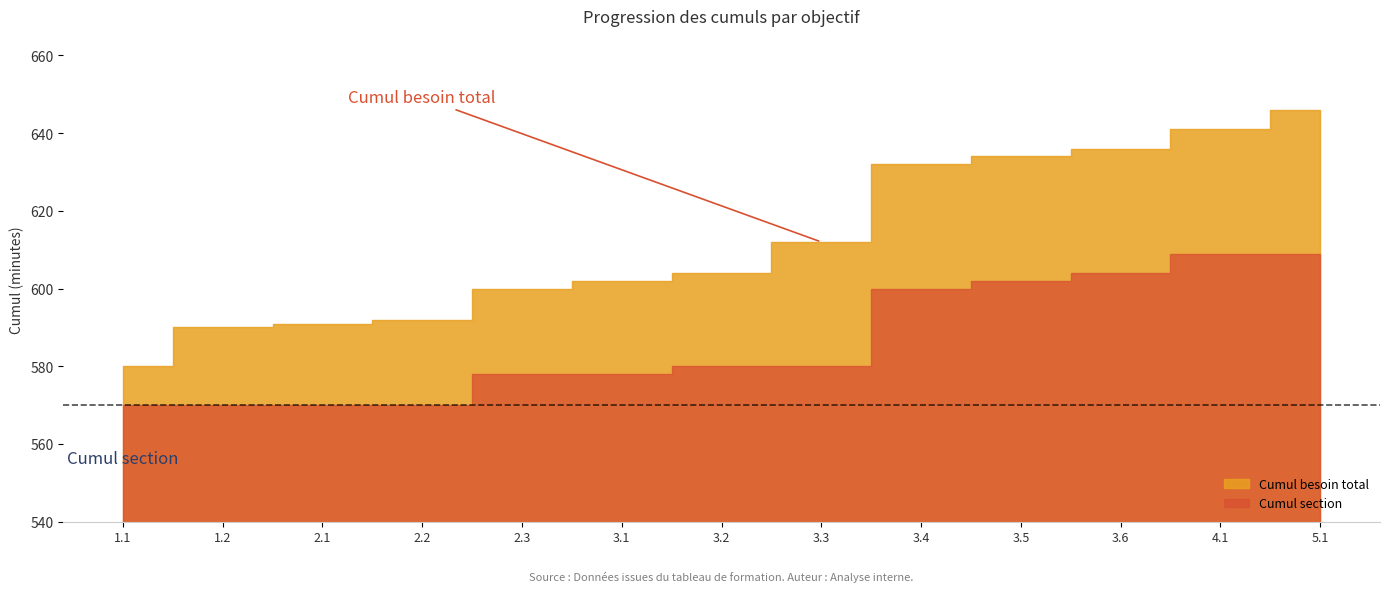

At which label is Cumul besoin total closest to 613?

3.3